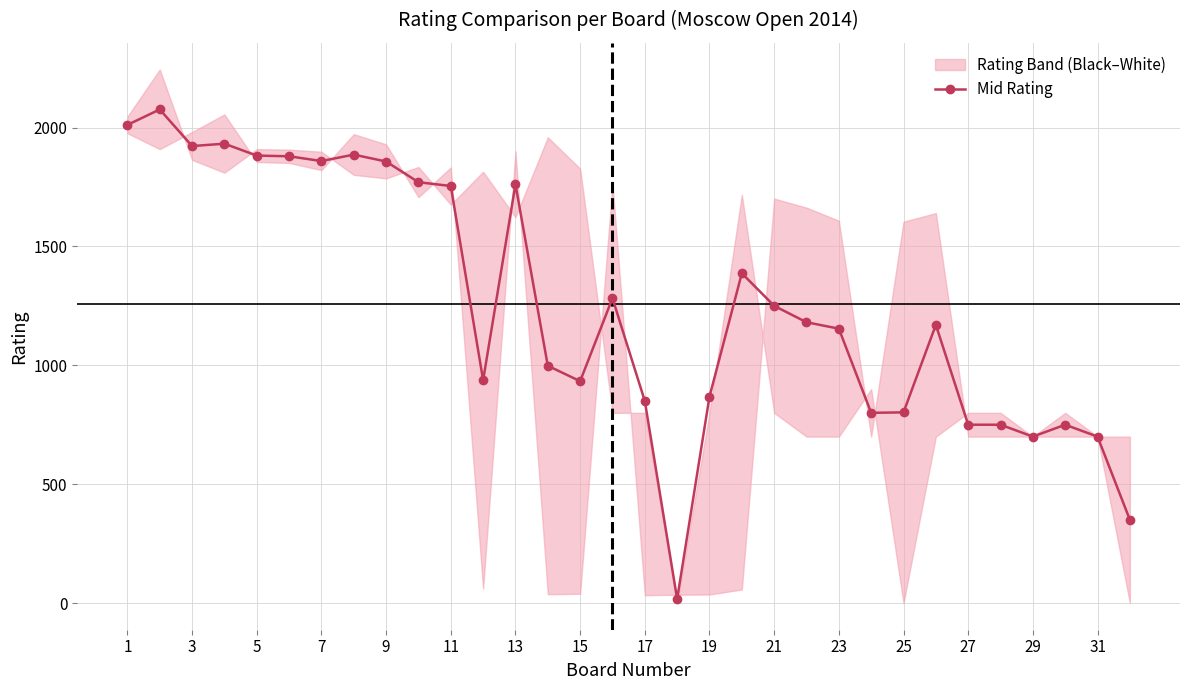

What is the maximum value for Mid Rating?

2076